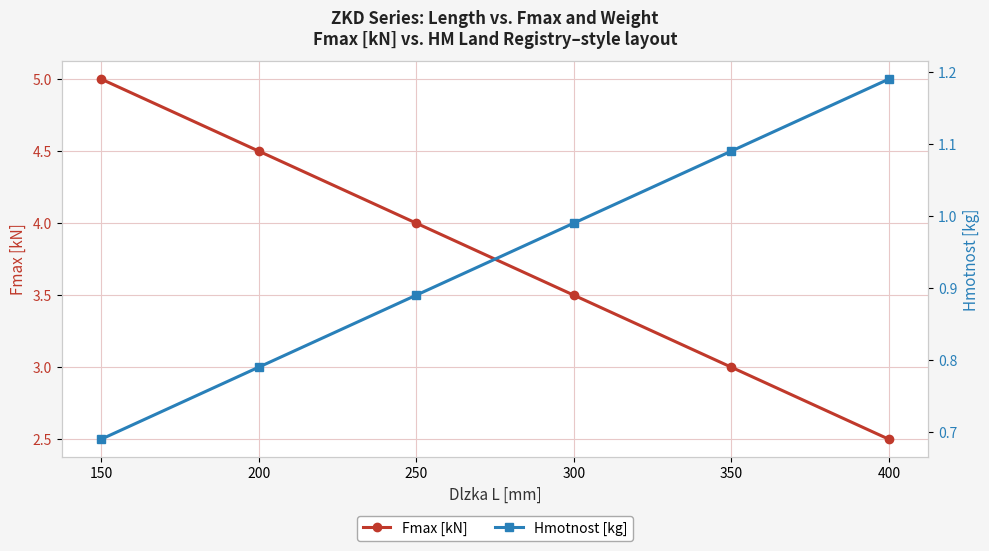

Rank the series by their maximum value, from lowest to highest.

Hmotnost [kg], Fmax [kN]